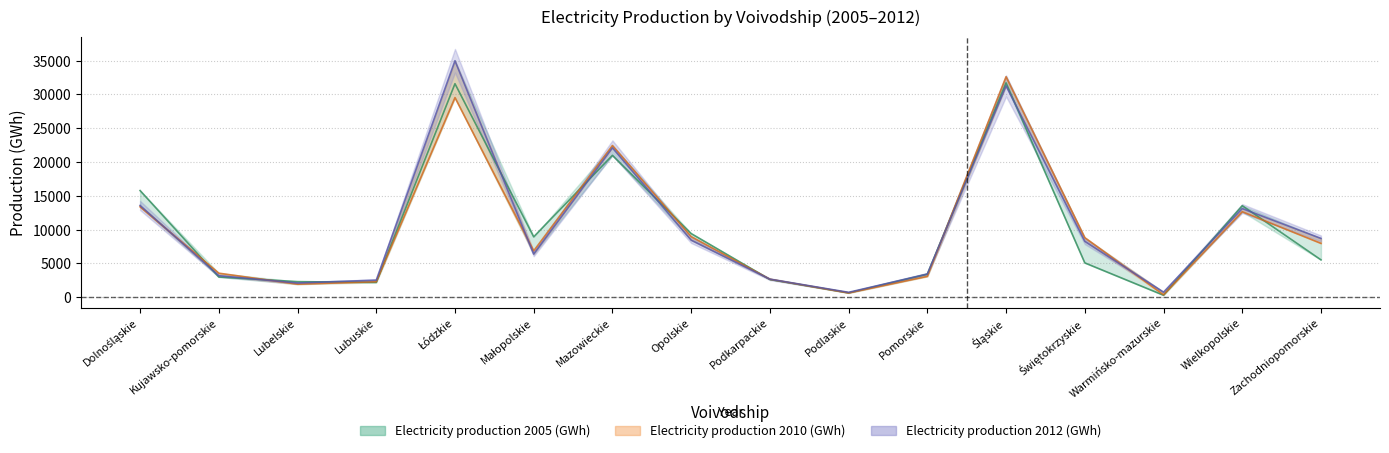

Where is the first local minimum for Electricity production 2012 (GWh)?

Lubelskie